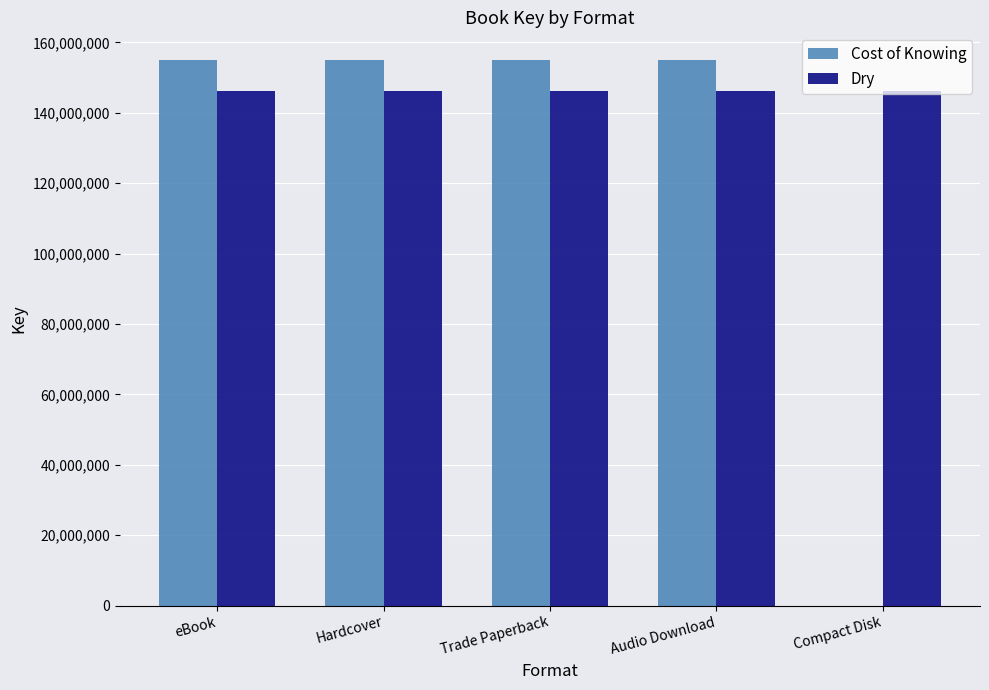

What is the approximate value of Dry at Hardcover?

146176983